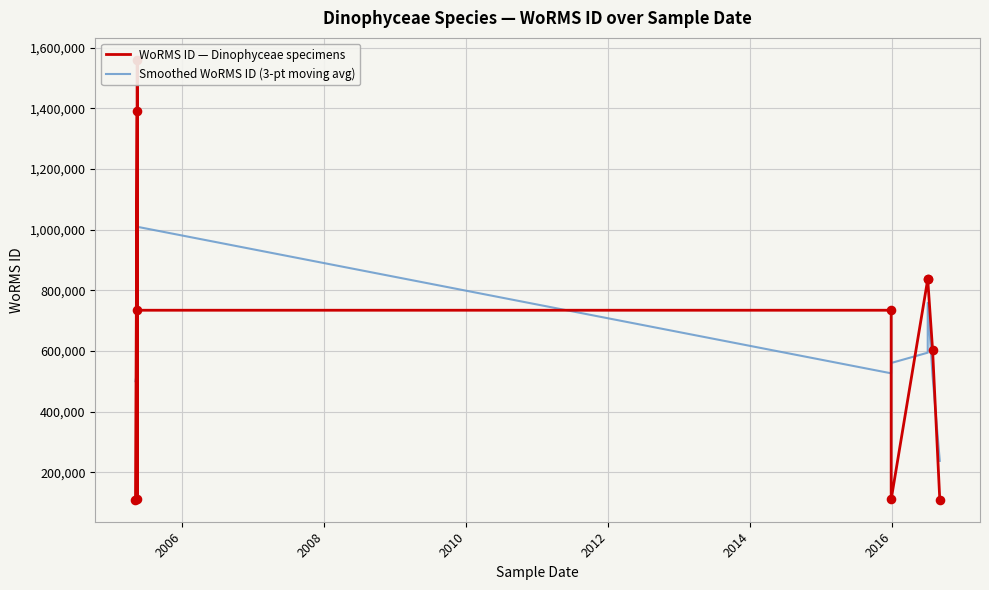

Which series reaches the minimum Y coordinate?

WoRMS ID — Dinophyceae specimens